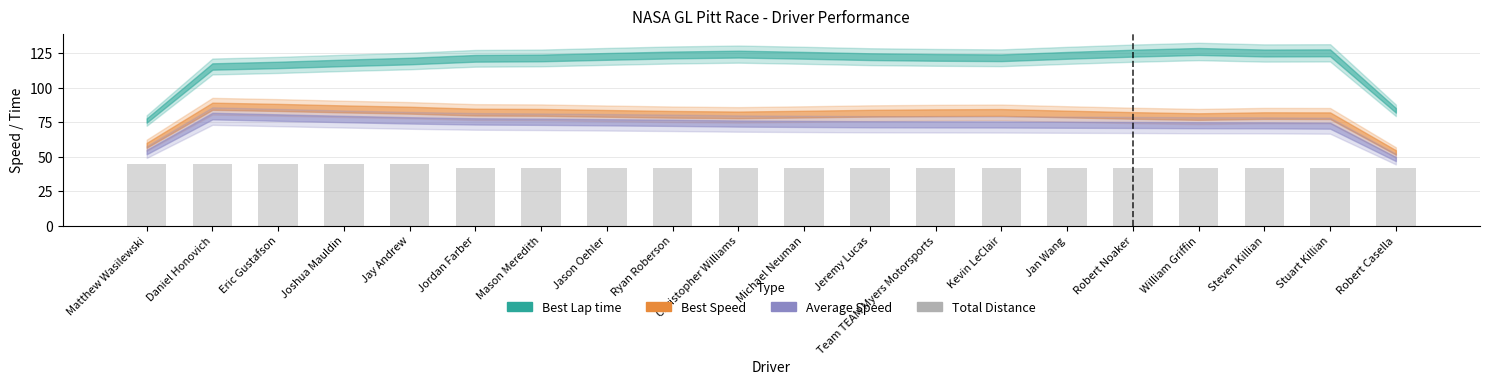

How many bars are there in total?

20